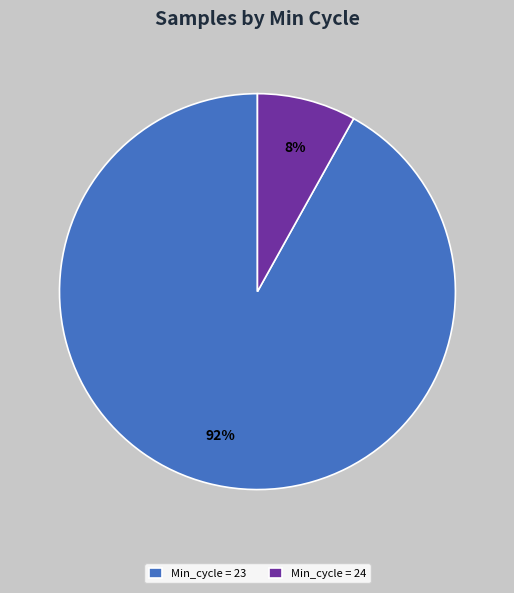

Which has a higher value, Min_cycle = 24 or Min_cycle = 23?

Min_cycle = 23